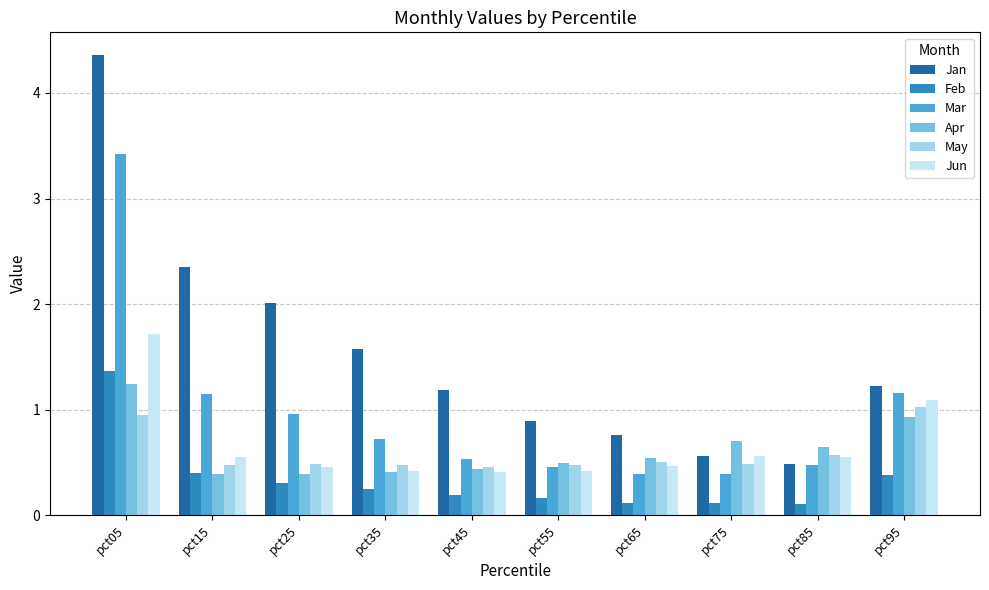

What value does the Jun series have at pct05?

1.7